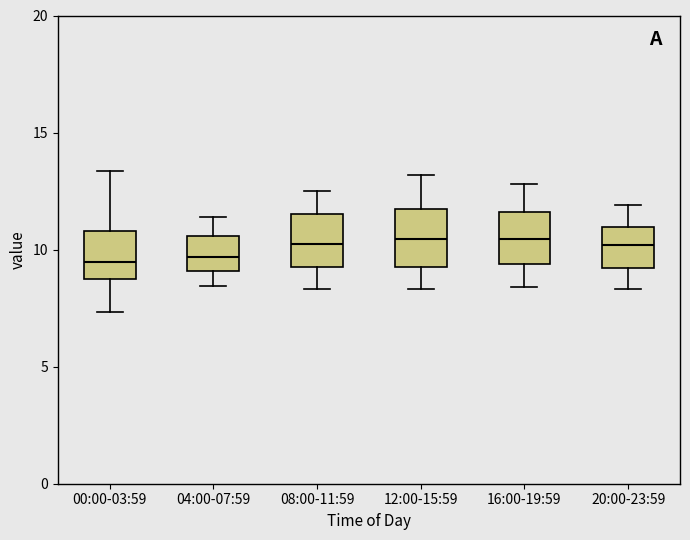

Reading left to right, transcribe this box plot: for each box, give where its median line is, the range the box spans, and where its two whiskers end, as read against the y-axis. The values are not printed on the chart, so give them approximately, as read against the axis.

00:00-03:59: median 9.5, box 8.5 to 11.0, whiskers 7.5 to 13.5
04:00-07:59: median 9.5, box 9.0 to 10.5, whiskers 8.5 to 11.5
08:00-11:59: median 10.5, box 9.5 to 11.5, whiskers 8.5 to 12.5
12:00-15:59: median 10.5, box 9.5 to 11.5, whiskers 8.5 to 13.0
16:00-19:59: median 10.5, box 9.5 to 11.5, whiskers 8.5 to 13.0
20:00-23:59: median 10.0, box 9.0 to 11.0, whiskers 8.5 to 12.0